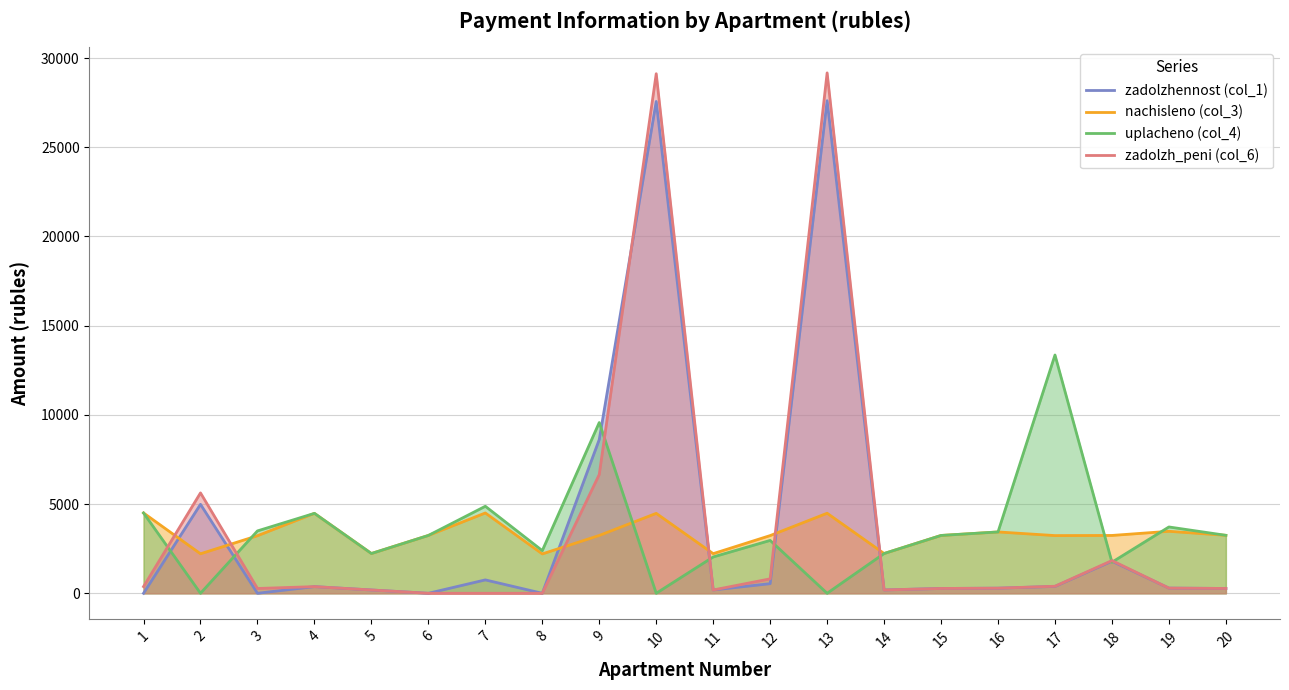

How many data points in uplacheno (col_4) are above 3241?

11